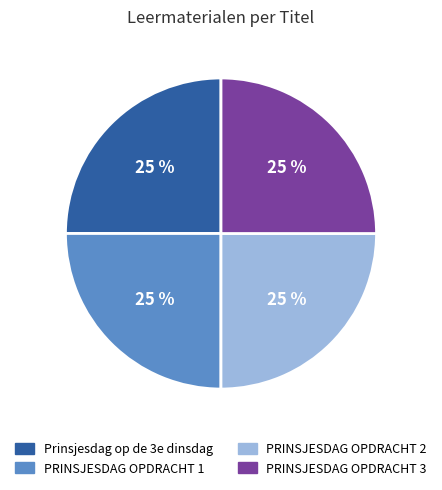

Is it true that Prinsjesdag op de 3e dinsdag is 25% of the pie?

True